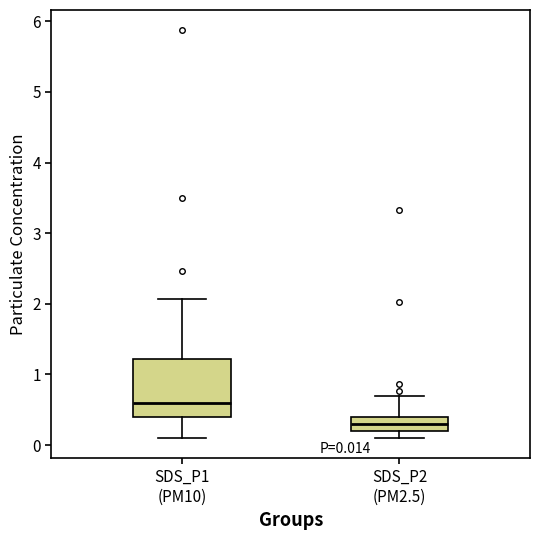

Which box has the highest median line?

SDS_P1 (PM10)